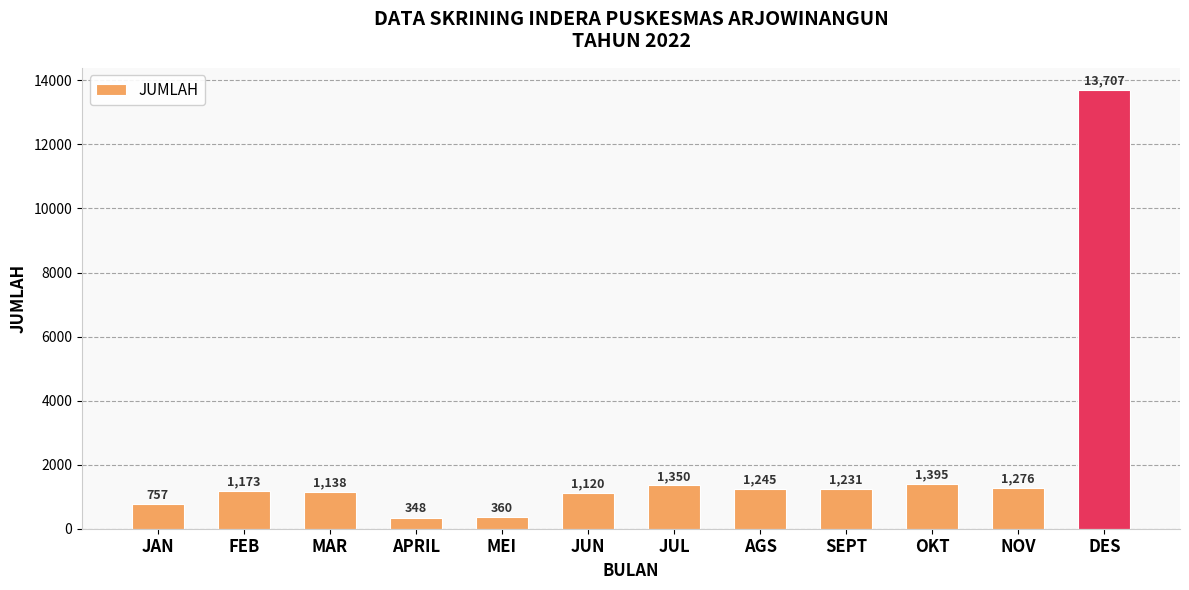

What is the difference between the values at JUL and OKT?

45